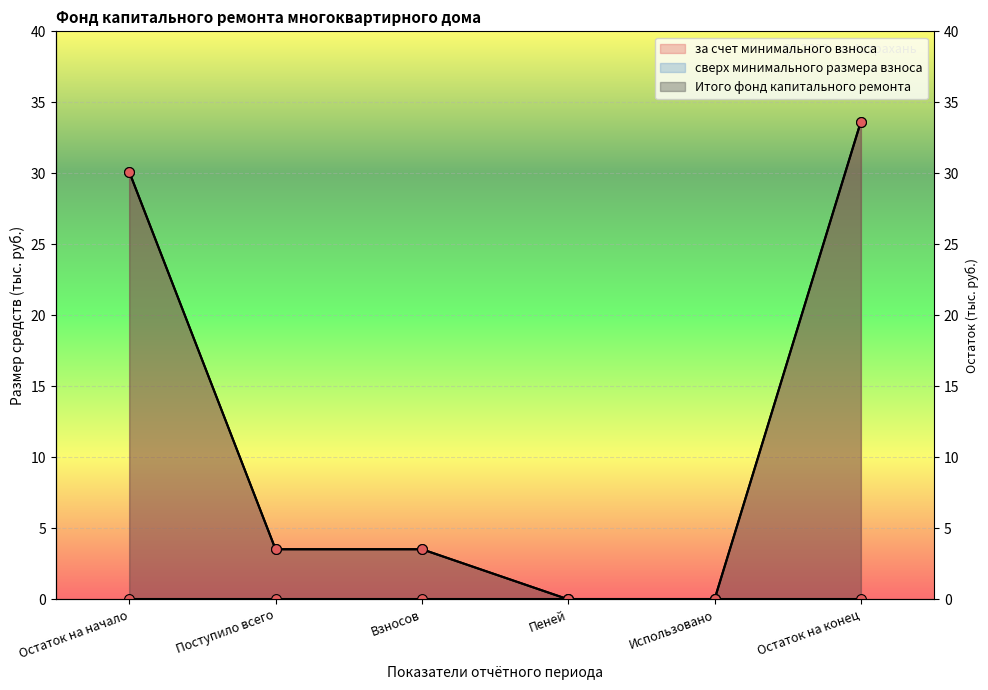

Is the value of Итого фонд капитального ремонта at Остаток на конец greater than the value of за счет минимального взноса at Взносов?

Yes